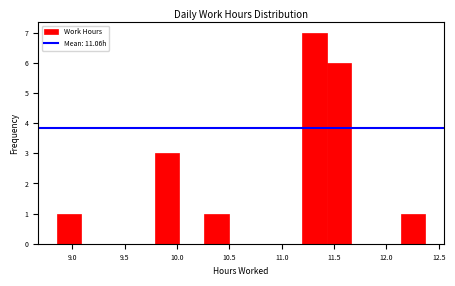

Reading left to right, list every bar in this chart as the range it spans on the x-axis followed by its height. Neither the bar edges nor the heights are printed on the chart, so give them approximately, as read against the axes.

8.85 to 9.10: 1
9.10 to 9.30: 0
9.30 to 9.55: 0
9.55 to 9.80: 0
9.80 to 10.00: 3
10.00 to 10.25: 0
10.25 to 10.50: 1
10.50 to 10.75: 0
10.75 to 10.95: 0
10.95 to 11.20: 0
11.20 to 11.45: 7
11.45 to 11.65: 6
11.65 to 11.90: 0
11.90 to 12.15: 0
12.15 to 12.35: 1